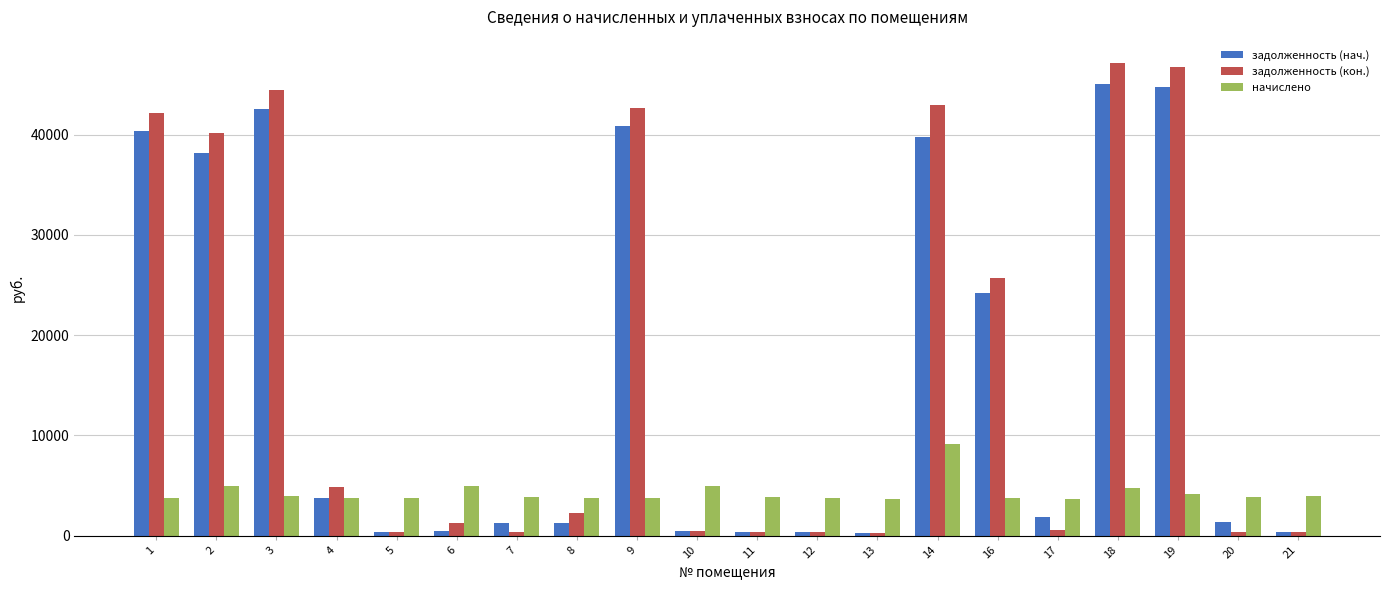

What is the sum of all начислено values?

85780.0